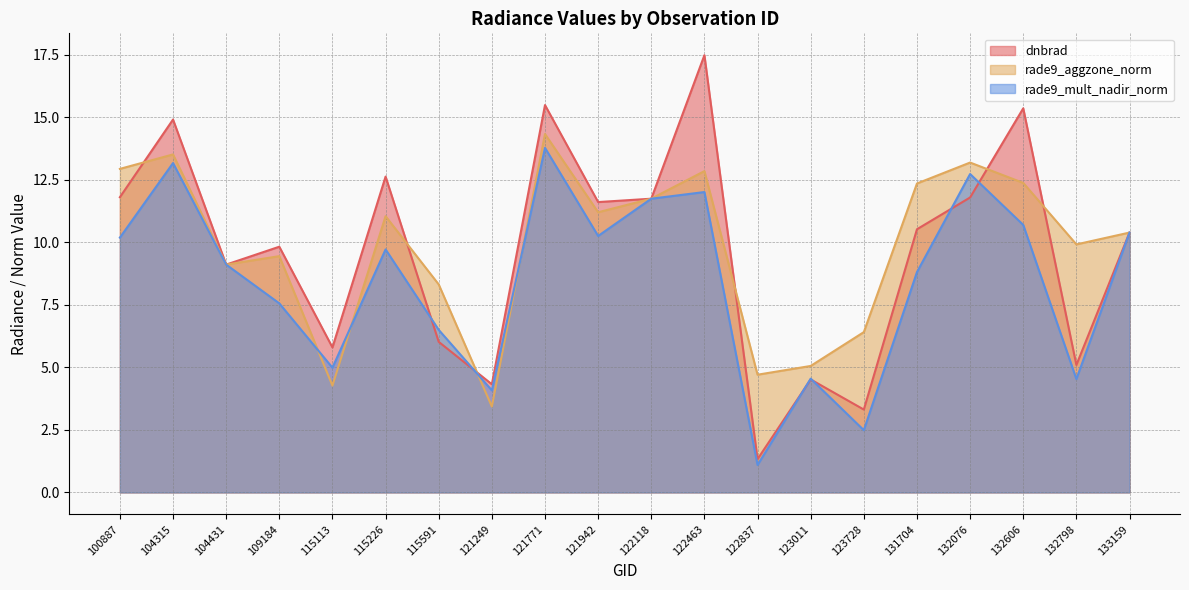

What is the difference between the maximum and minimum values in the rade9_mult_nadir_norm series?

12.7